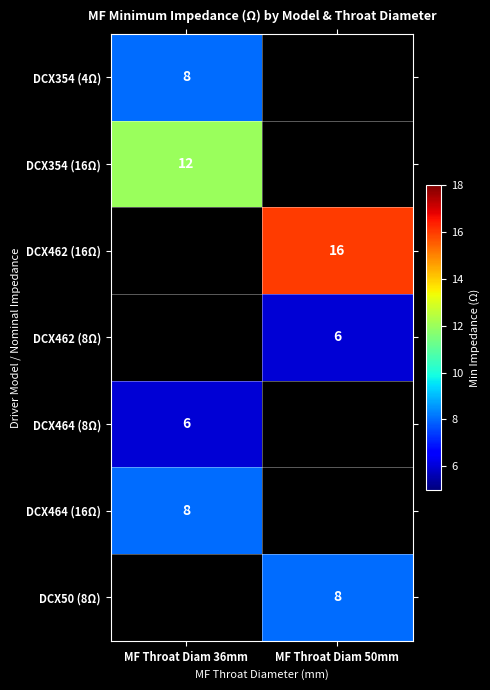

Between MF Throat Diam 36mm and MF Throat Diam 50mm, which is larger?

MF Throat Diam 50mm